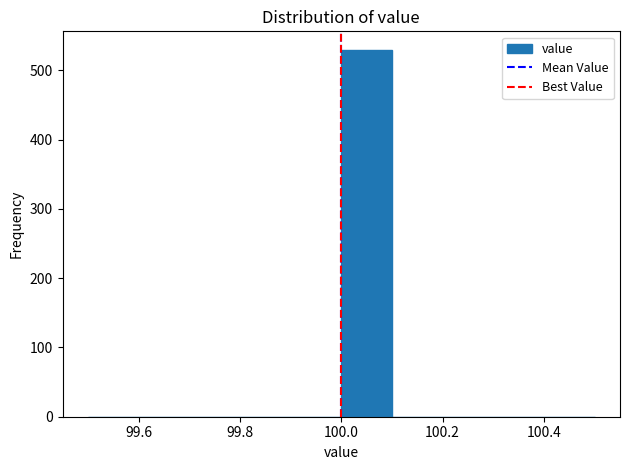

Reading left to right, list every bar in this chart as the range it spans on the x-axis followed by its height. The values are not printed on the chart, so give them approximately, as read against the axis.

99.5 to 99.6: 0
99.6 to 99.7: 0
99.7 to 99.8: 0
99.8 to 99.9: 0
99.9 to 100.0: 0
100.0 to 100.1: 530
100.1 to 100.2: 0
100.2 to 100.3: 0
100.3 to 100.4: 0
100.4 to 100.5: 0